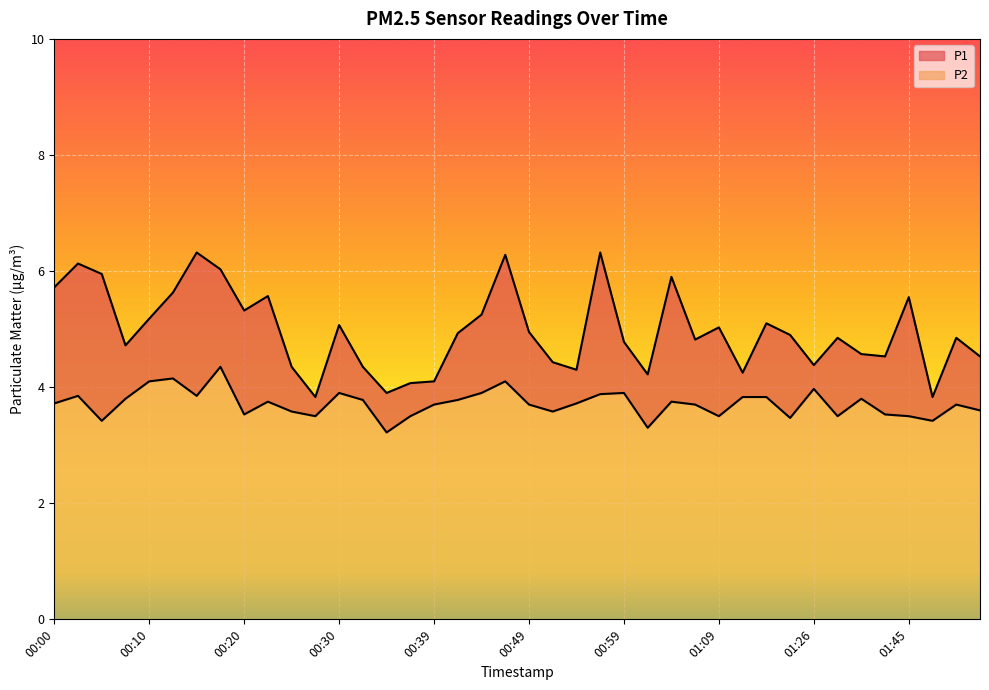

What is the sum of all P1 values?

198.8